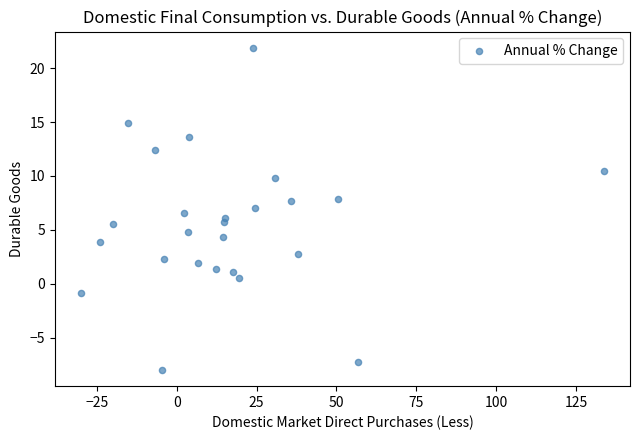

What is the range of X values (max minus min)?

163.7